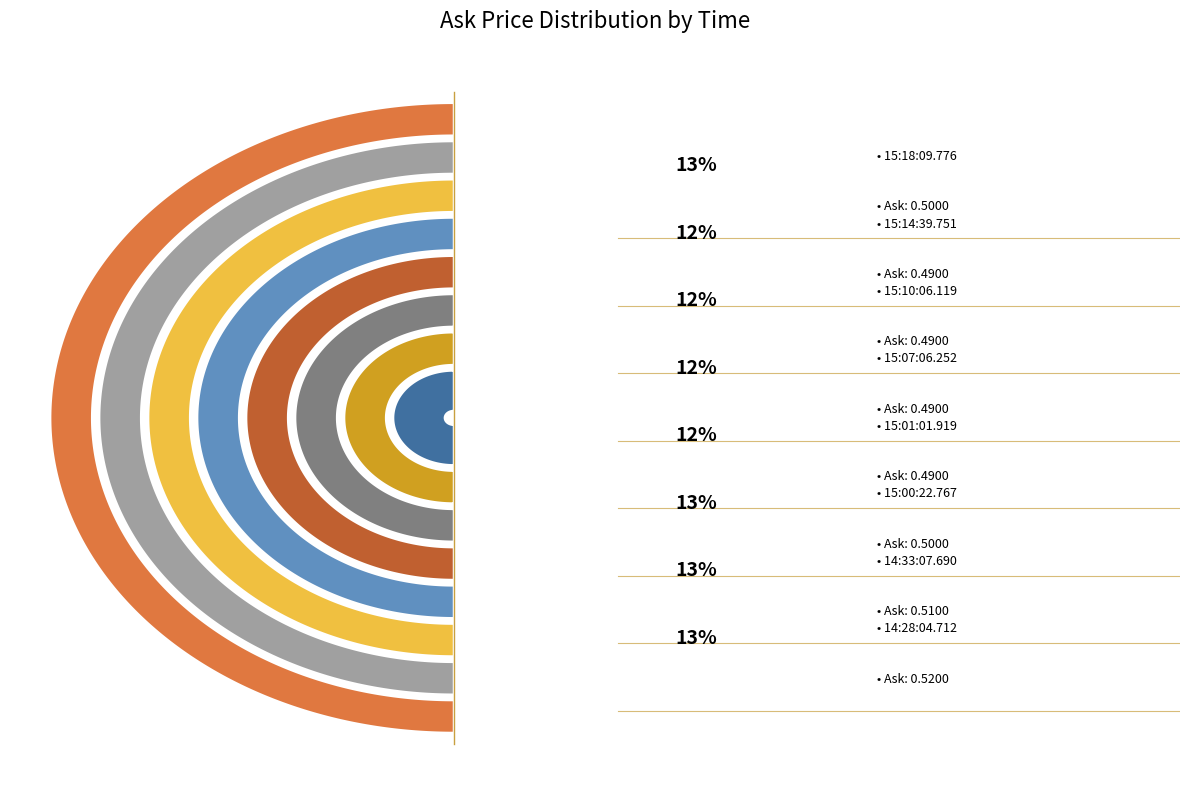

Between 14:33:07.690 and 15:10:06.119, which is larger?

14:33:07.690